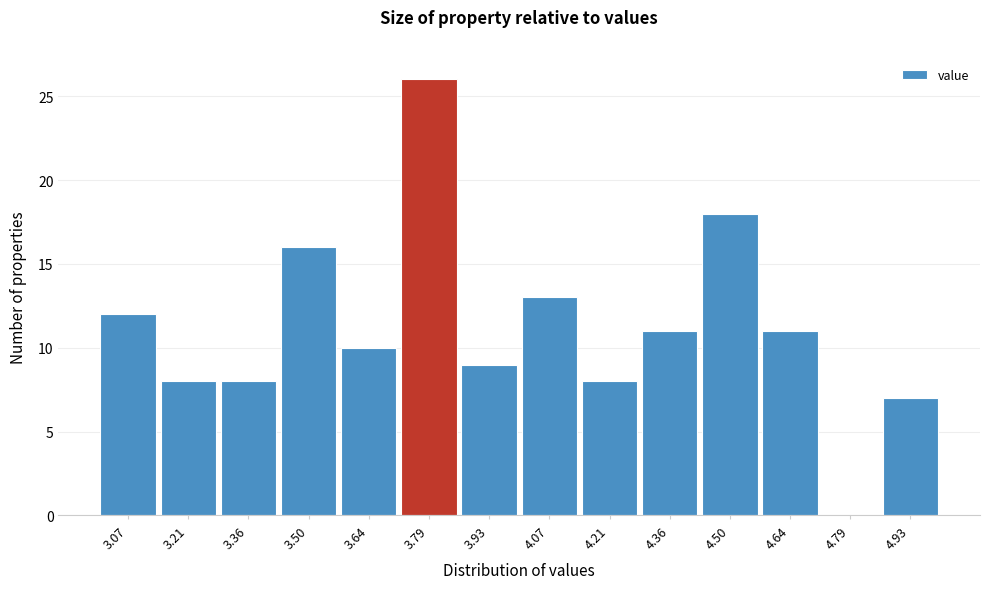

What is the height of the bar covering 4.58 to 4.72 on the x-axis? Neither the bar edges nor the heights are printed on the chart, so give them approximately, as read against the axes.

11